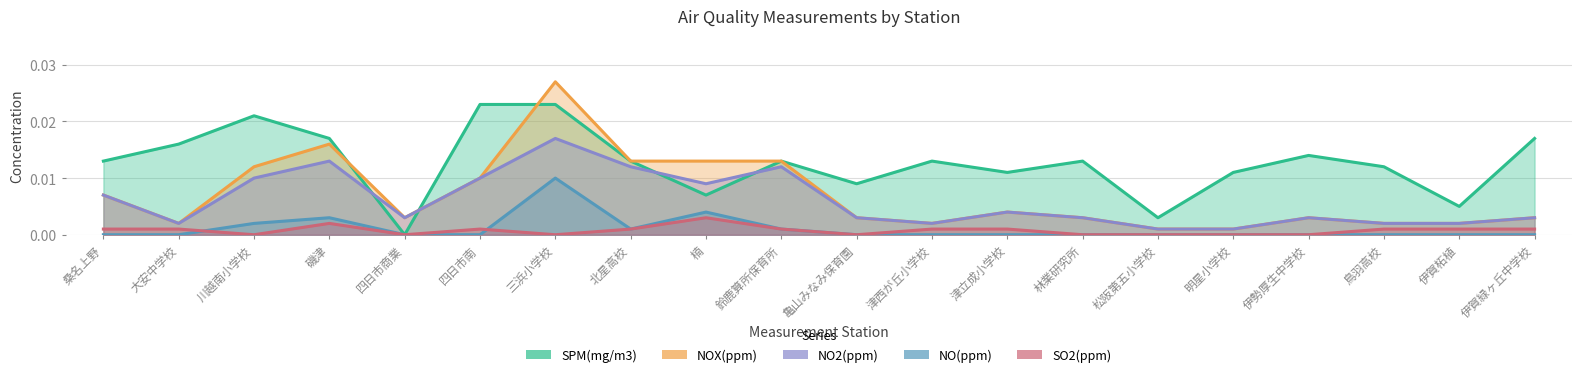

Reading left to right, what are all the values shown in this chart?

SPM(mg/m3): 桑名上野=0.0	大安中学校=0.0	川越南小学校=0.0	磯津=0.0	四日市商業=0.0	四日市南=0.0	三浜小学校=0.0	北星高校=0.0	楠=0.0	鈴鹿算所保育所=0.0	亀山みなみ保育園=0.0	津西が丘小学校=0.0	津立成小学校=0.0	林業研究所=0.0	松阪第五小学校=0.0	明星小学校=0.0	伊勢厚生中学校=0.0	鳥羽高校=0.0	伊賀柘植=0.0	伊賀緑ヶ丘中学校=0.0
NOX(ppm): 桑名上野=0.0	大安中学校=0.0	川越南小学校=0.0	磯津=0.0	四日市商業=0.0	四日市南=0.0	三浜小学校=0.0	北星高校=0.0	楠=0.0	鈴鹿算所保育所=0.0	亀山みなみ保育園=0.0	津西が丘小学校=0.0	津立成小学校=0.0	林業研究所=0.0	松阪第五小学校=0.0	明星小学校=0.0	伊勢厚生中学校=0.0	鳥羽高校=0.0	伊賀柘植=0.0	伊賀緑ヶ丘中学校=0.0
NO2(ppm): 桑名上野=0.0	大安中学校=0.0	川越南小学校=0.0	磯津=0.0	四日市商業=0.0	四日市南=0.0	三浜小学校=0.0	北星高校=0.0	楠=0.0	鈴鹿算所保育所=0.0	亀山みなみ保育園=0.0	津西が丘小学校=0.0	津立成小学校=0.0	林業研究所=0.0	松阪第五小学校=0.0	明星小学校=0.0	伊勢厚生中学校=0.0	鳥羽高校=0.0	伊賀柘植=0.0	伊賀緑ヶ丘中学校=0.0
NO(ppm): 桑名上野=0.0	大安中学校=0.0	川越南小学校=0.0	磯津=0.0	四日市商業=0.0	四日市南=0.0	三浜小学校=0.0	北星高校=0.0	楠=0.0	鈴鹿算所保育所=0.0	亀山みなみ保育園=0.0	津西が丘小学校=0.0	津立成小学校=0.0	林業研究所=0.0	松阪第五小学校=0.0	明星小学校=0.0	伊勢厚生中学校=0.0	鳥羽高校=0.0	伊賀柘植=0.0	伊賀緑ヶ丘中学校=0.0
SO2(ppm): 桑名上野=0.0	大安中学校=0.0	川越南小学校=0.0	磯津=0.0	四日市商業=0.0	四日市南=0.0	三浜小学校=0.0	北星高校=0.0	楠=0.0	鈴鹿算所保育所=0.0	亀山みなみ保育園=0.0	津西が丘小学校=0.0	津立成小学校=0.0	林業研究所=0.0	松阪第五小学校=0.0	明星小学校=0.0	伊勢厚生中学校=0.0	鳥羽高校=0.0	伊賀柘植=0.0	伊賀緑ヶ丘中学校=0.0